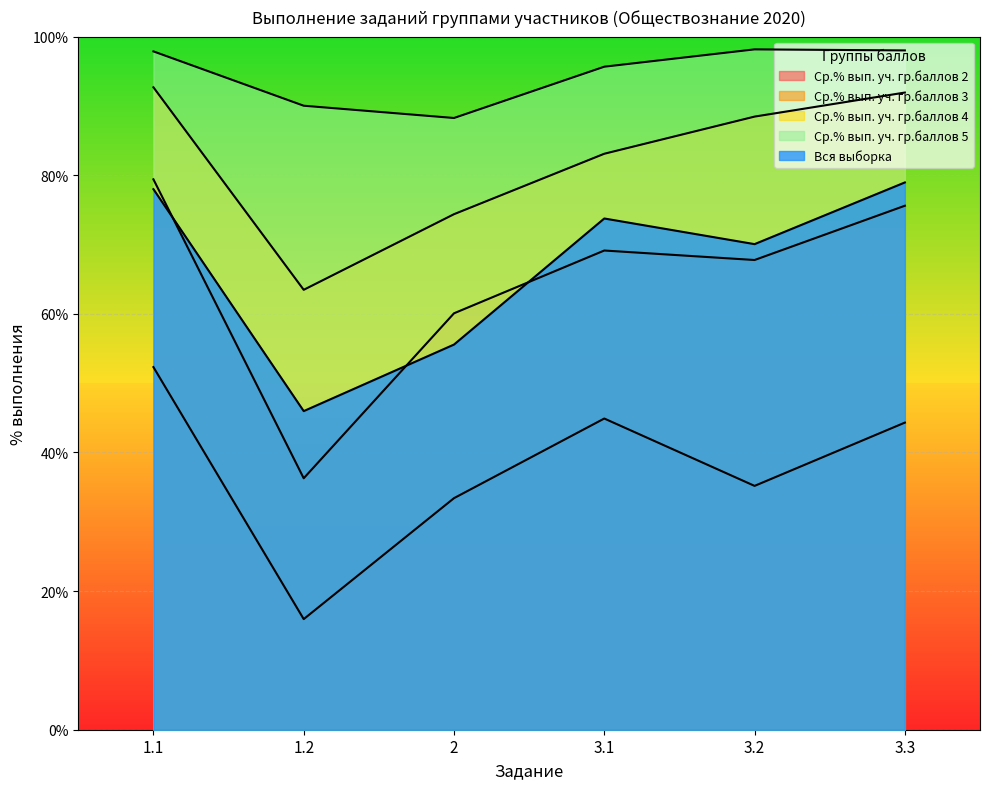

Reading left to right, transcribe all the data shown in this chart.

Ср.% вып. уч. гр.баллов 2: 52.3	16.0	33.4	44.9	35.2	44.3
Ср.% вып. уч. гр.баллов 3: 79.4	36.3	60.1	69.1	67.8	75.6
Ср.% вып. уч. гр.баллов 4: 92.7	63.5	74.4	83.1	88.5	91.9
Ср.% вып. уч. гр.баллов 5: 97.9	90.0	88.3	95.7	98.2	98.0
Вся выборка: 78.0	46.0	55.6	73.8	70.1	79.0